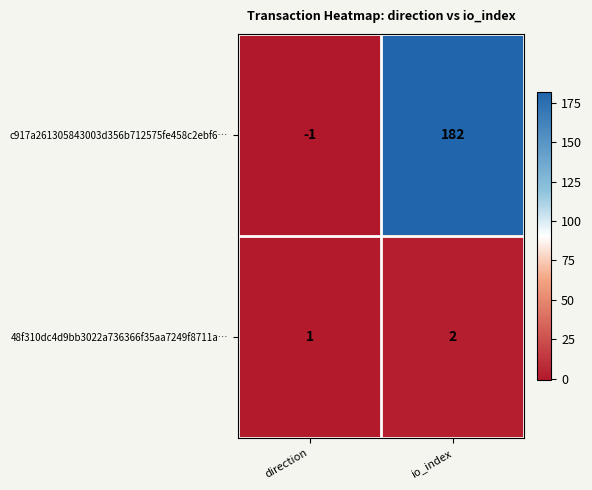

What is the difference between the maximum and minimum values in the c917a261305843003d356b712575fe458c2ebf6… series?

183